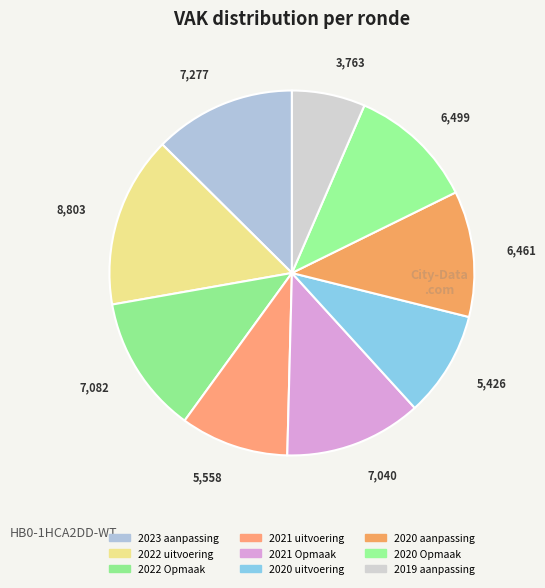

What is the largest slice in the pie chart?

2022 uitvoering